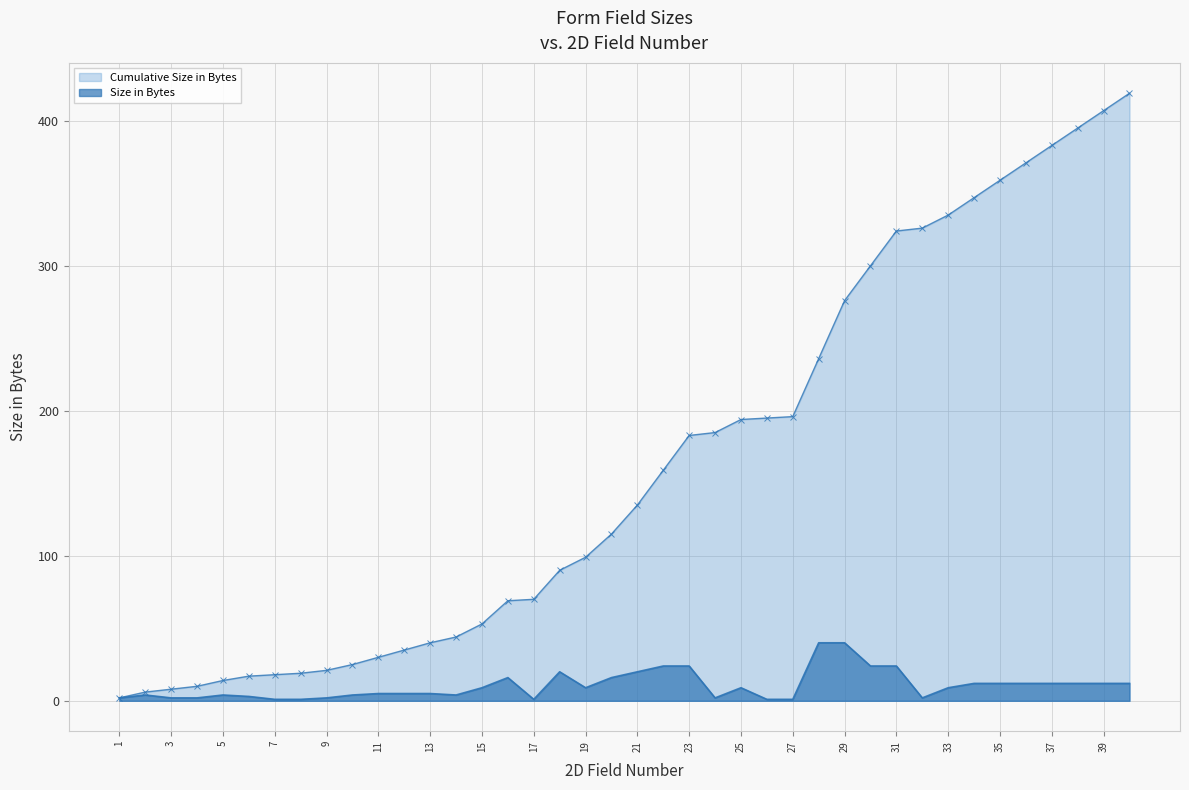

What is the value of the Size in Bytes point at the 27th from the left?

1